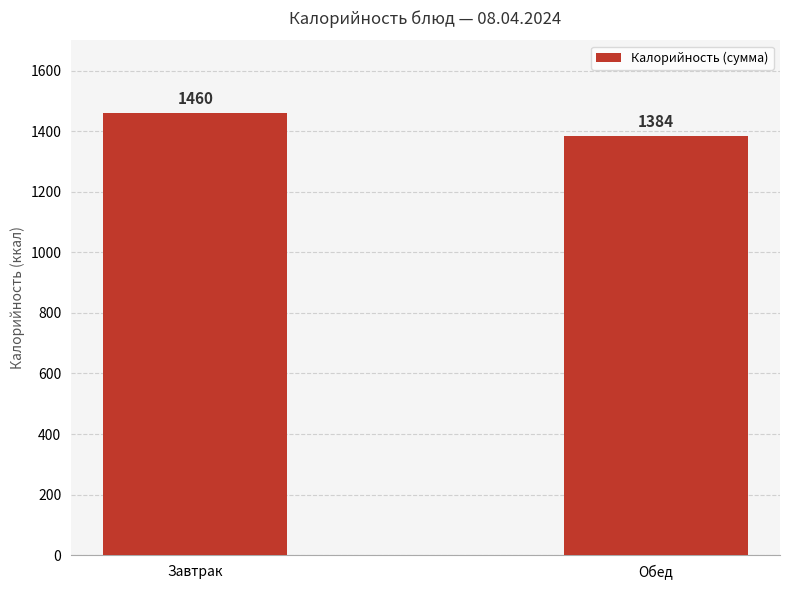

Reading left to right, list all the values displayed in this chart.

1460	1384